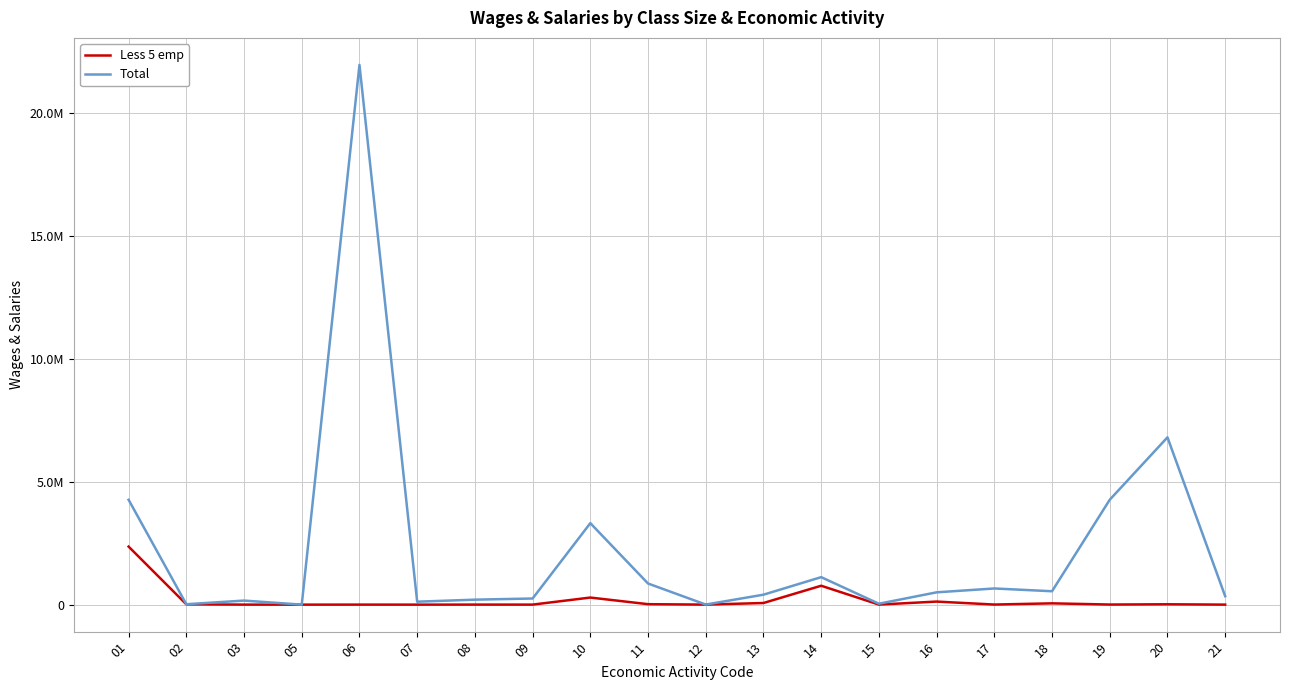

What are all the series names shown in the legend?

Less 5 emp, Total